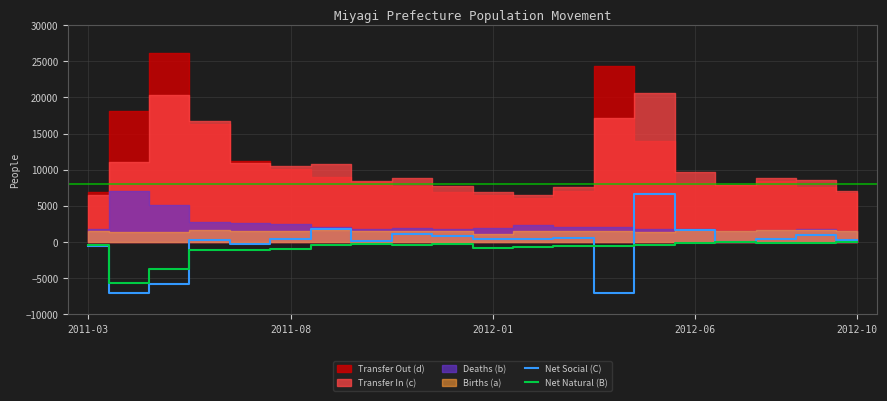

How many lines are shown in the chart?

2